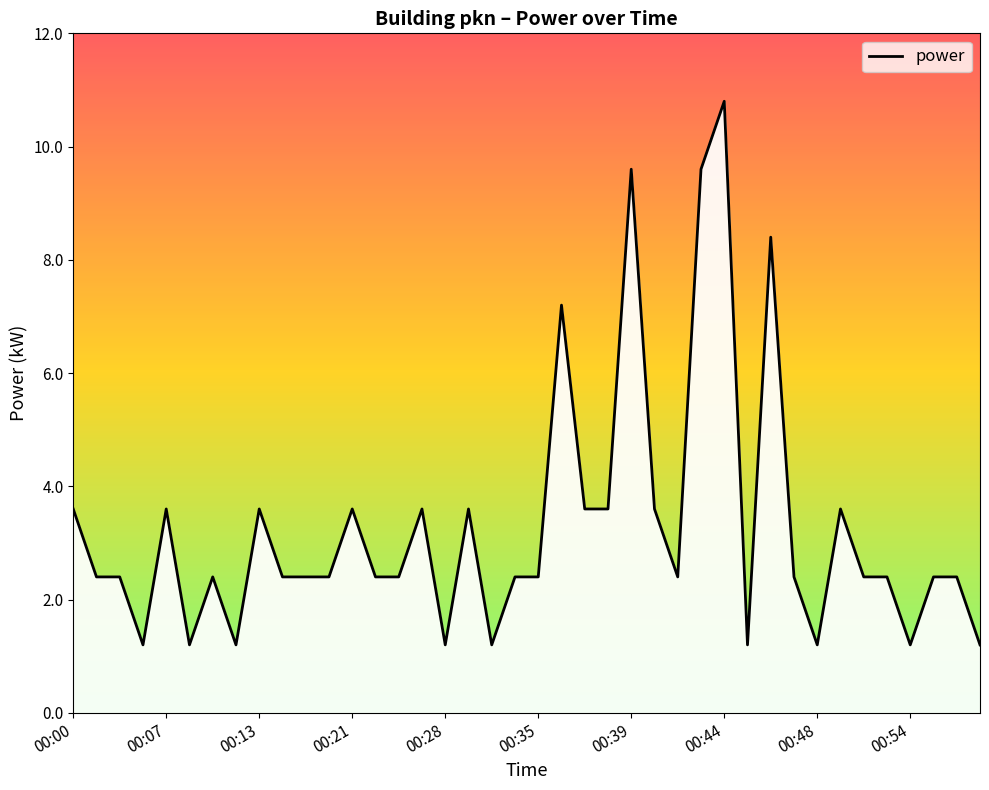

What is the difference between the second highest and second lowest values?

8.4